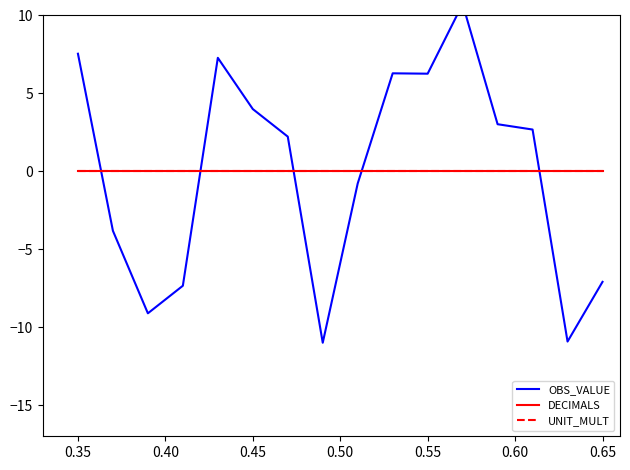

Reading right to left, what are all the values shown in this chart?

OBS_VALUE: -7.1	-10.9	2.7	3.0	10.7	6.3	6.3	-0.8	-11.0	2.2	4.0	7.3	-7.3	-9.1	-3.8	7.5
DECIMALS: 0.0	0.0	0.0	0.0	0.0	0.0	0.0	0.0	0.0	0.0	0.0	0.0	0.0	0.0	0.0	0.0
UNIT_MULT: 0.0	0.0	0.0	0.0	0.0	0.0	0.0	0.0	0.0	0.0	0.0	0.0	0.0	0.0	0.0	0.0